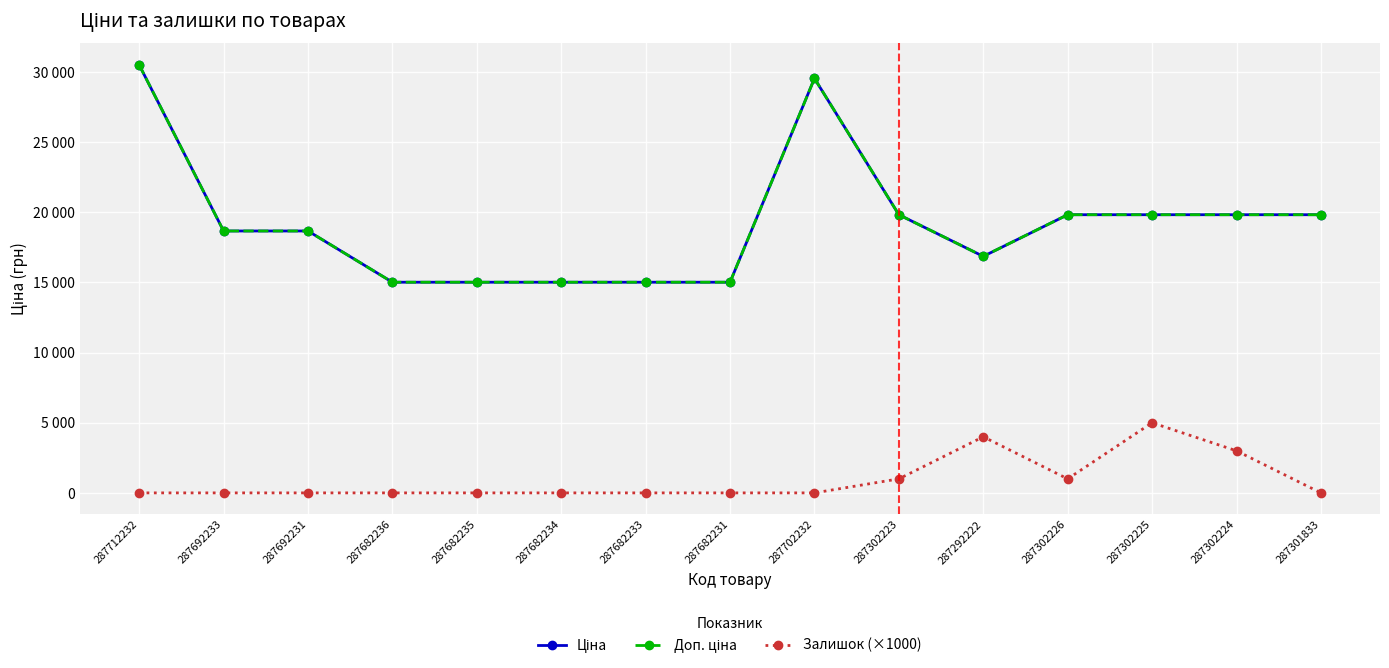

Does the chart have visible grid lines?

Yes